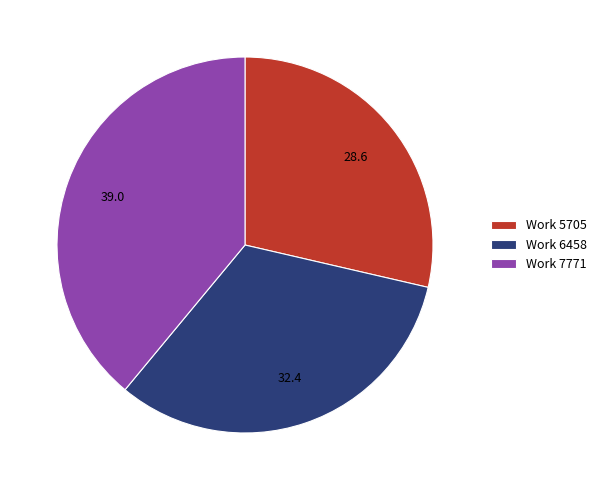

What is the smallest slice in the pie chart?

Work 5705